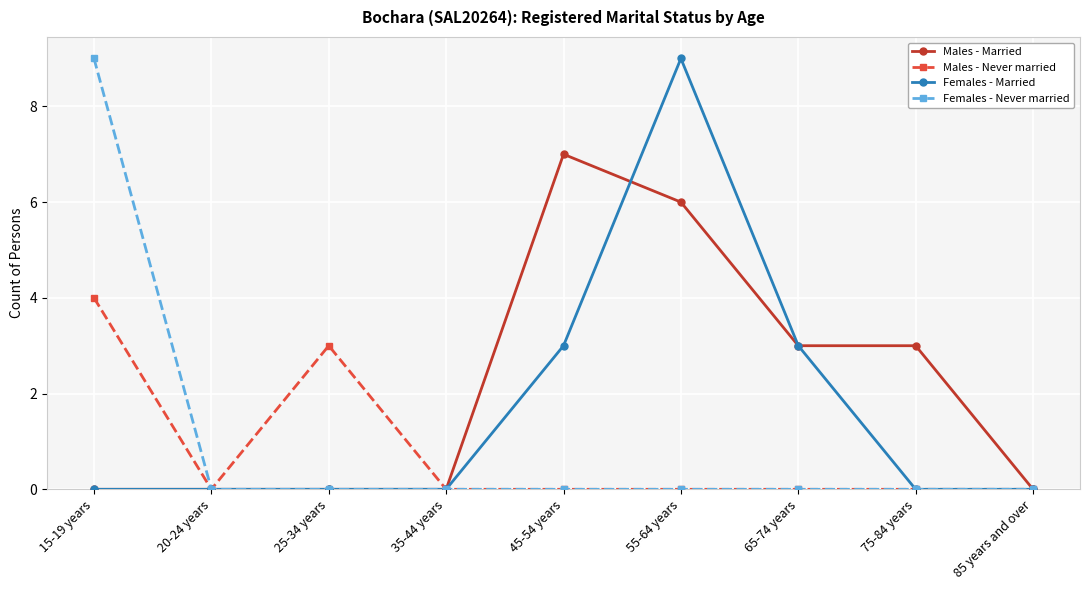

What are all the series names shown in the legend?

Males - Married, Males - Never married, Females - Married, Females - Never married